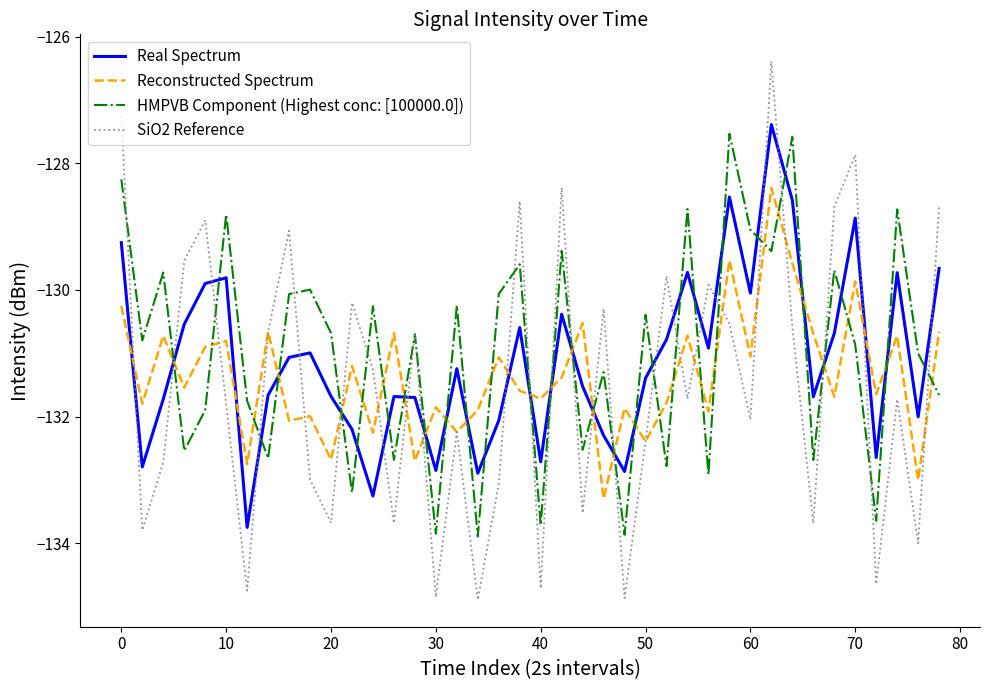

What is the highest value of the SiO2 Reference series?

-126.4